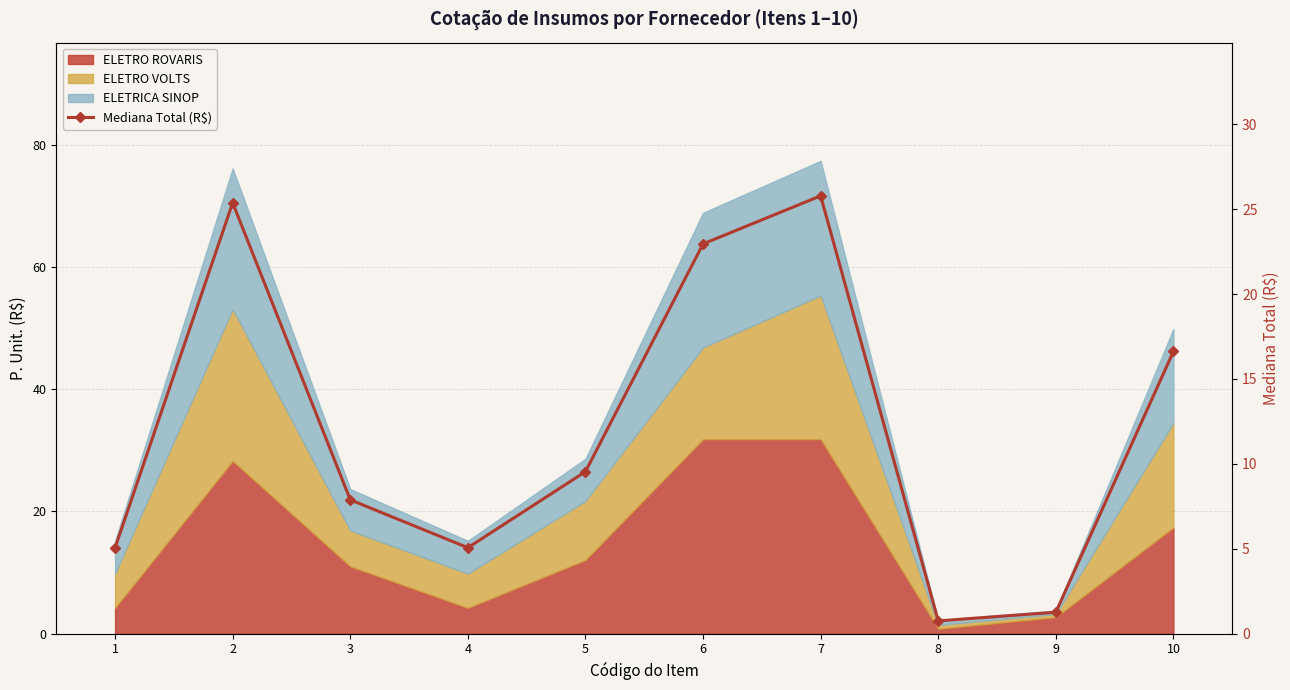

What is the change in value from 6 to 8?

-22.2